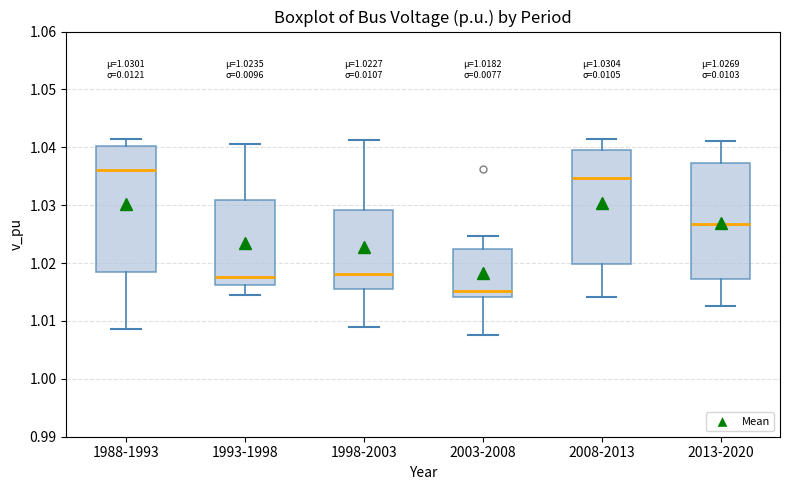

Which box's median line is the highest?

1988-1993